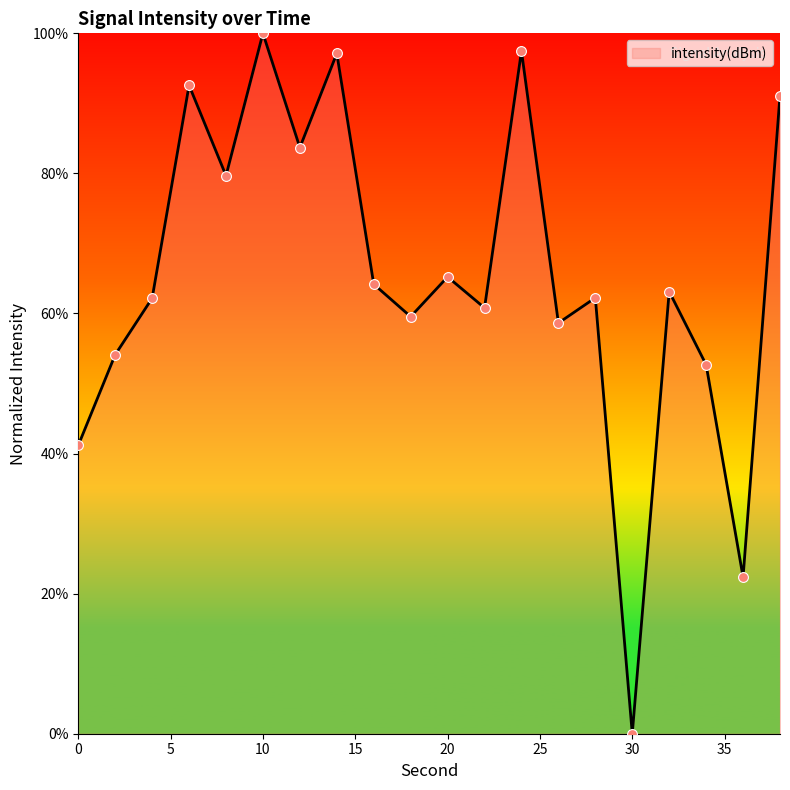

What is the maximum value shown in the chart?

100.0